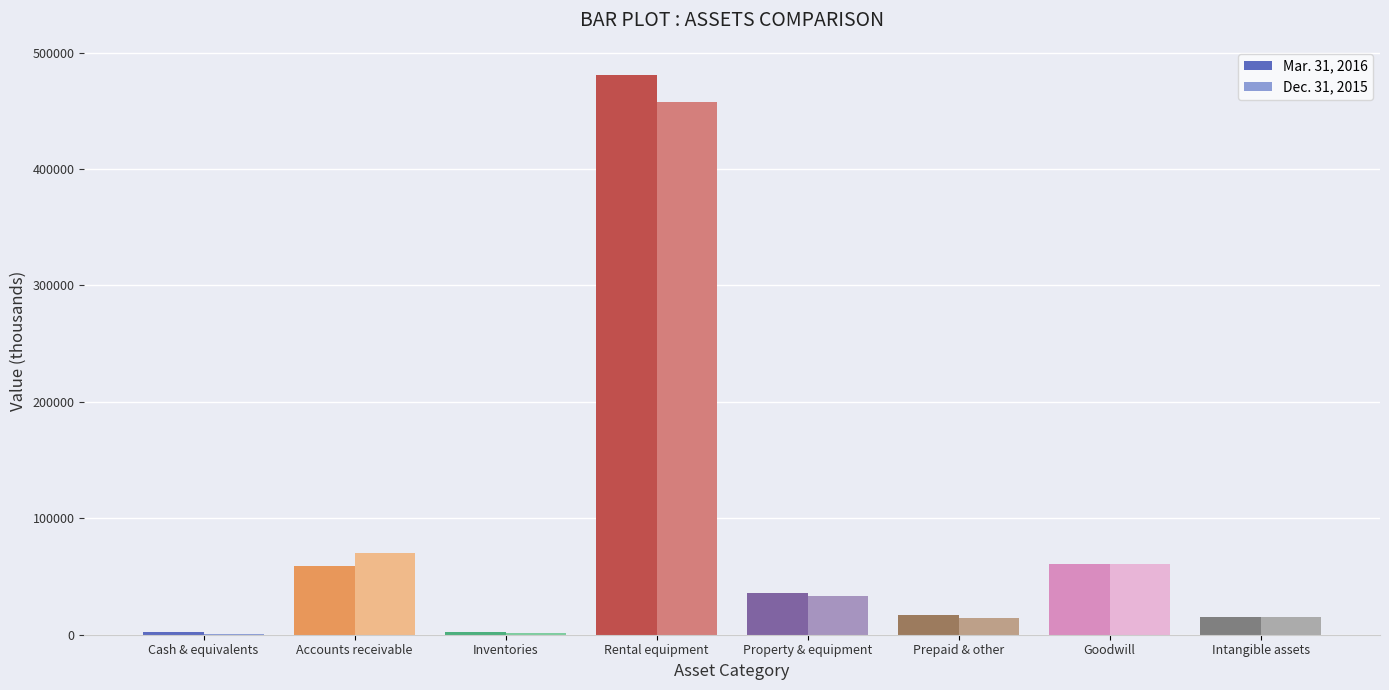

What is the sum of the Dec. 31, 2015 values at Prepaid & other and Cash & equivalents?

14777